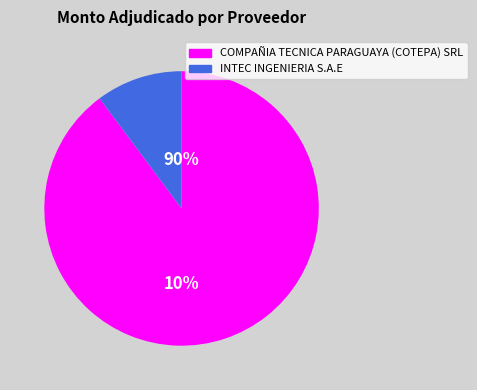

Which slice represents more than half of the pie?

COMPAÑIA TECNICA PARAGUAYA (COTEPA) SRL